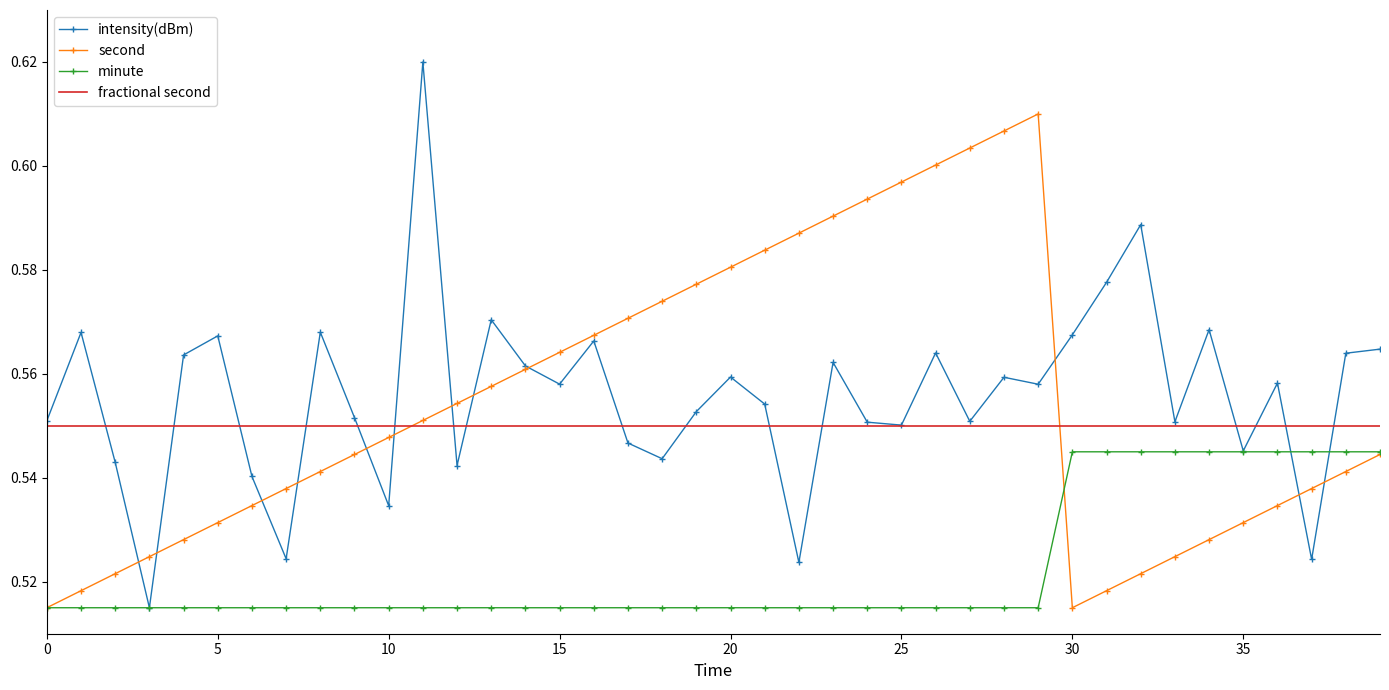

List the series in order of their peak value, lowest first.

minute, fractional second, second, intensity(dBm)